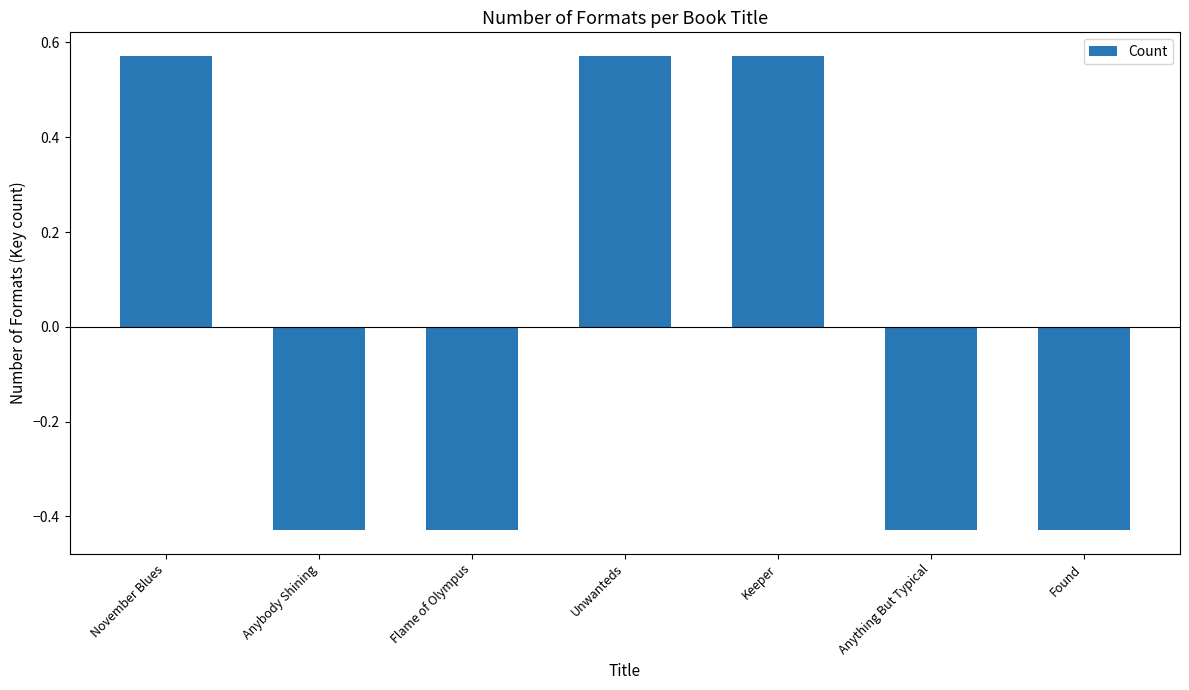

How many positive values are there?

3